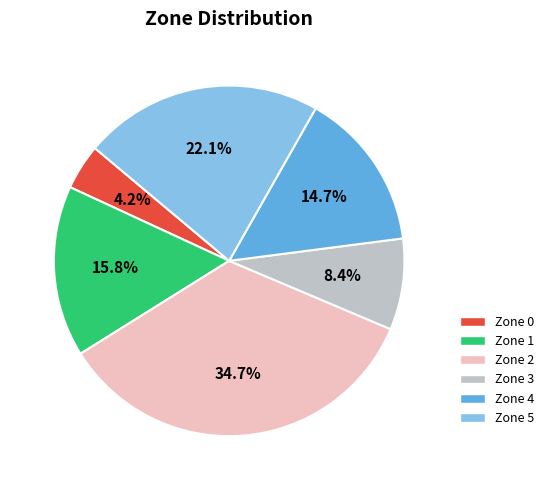

To the nearest percent, what is the difference between the largest and smallest slice percentages?

31%